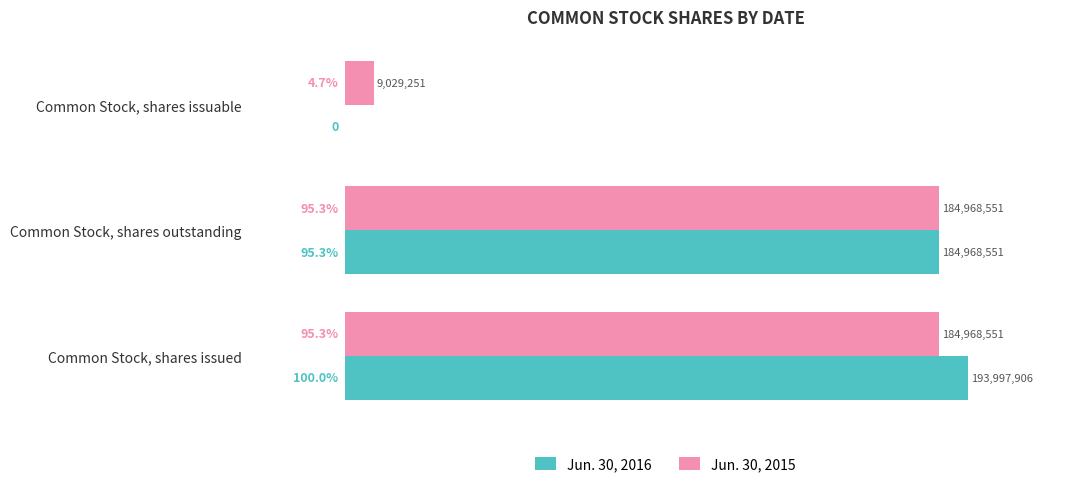

At which category is the sum across all series the highest?

Common Stock, shares issued